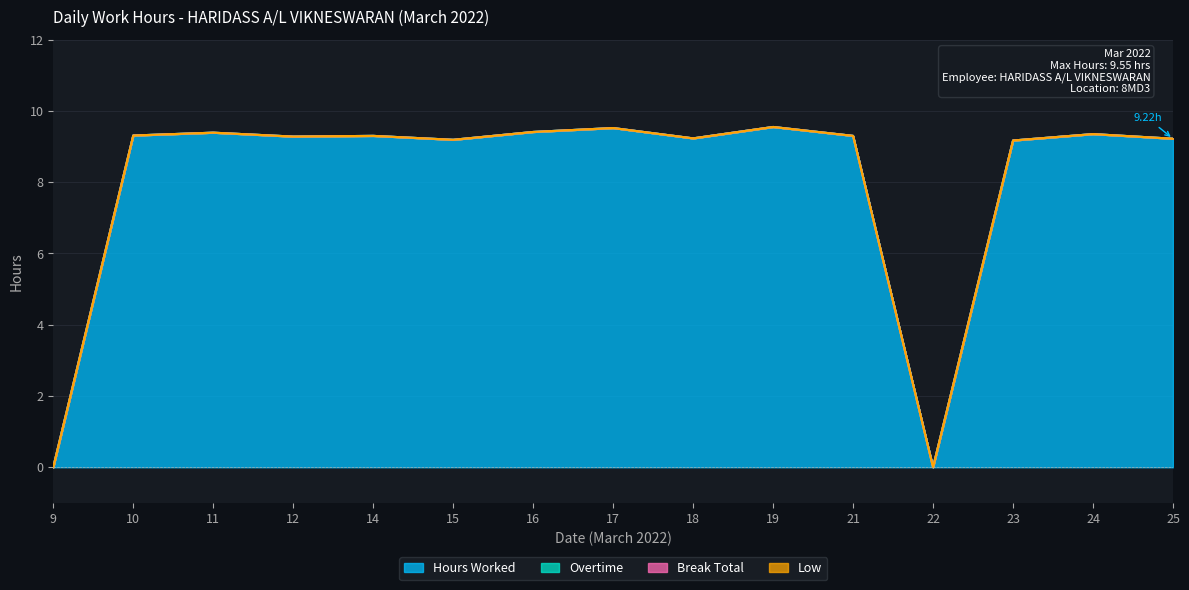

The value of Break Total at 14 is 0.0. True or false?

True